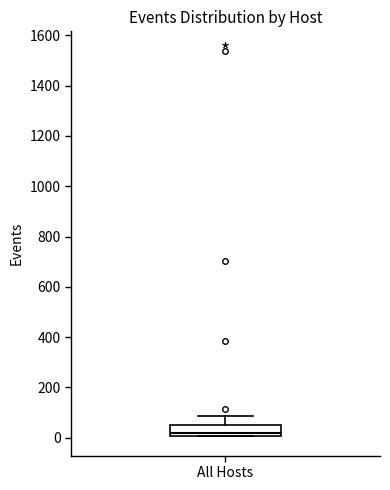

Read this box plot against the y-axis: the position of the median line, the range covered by the box, and the ends of both whiskers. The values are not printed on the chart, so give them approximately, as read against the axis.

median 20, box 0 to 40, whiskers 0 to 80